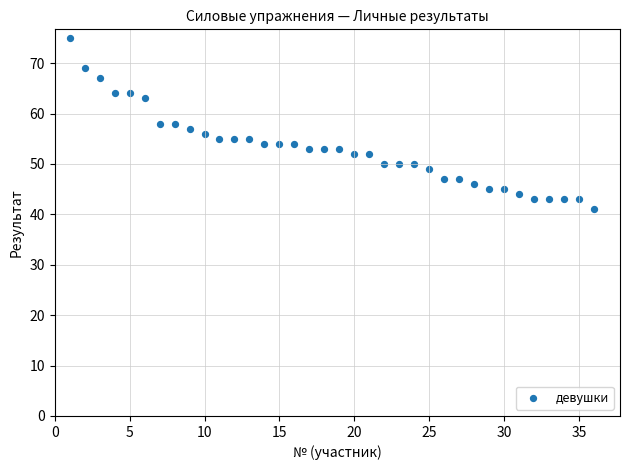

What is the range of X values (max minus min)?

35